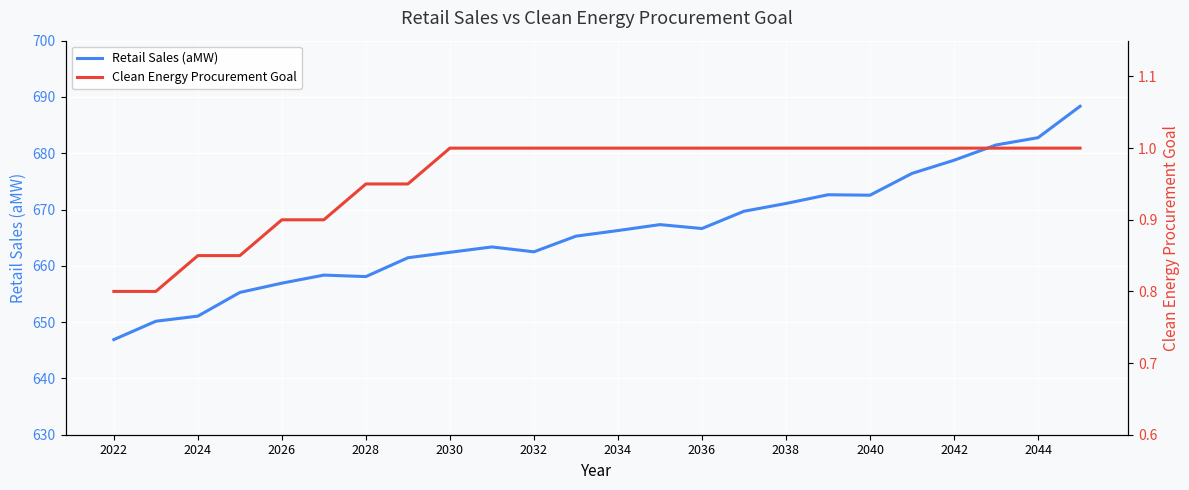

The value of Retail Sales (aMW) at 2030 is 877.4. True or false?

False